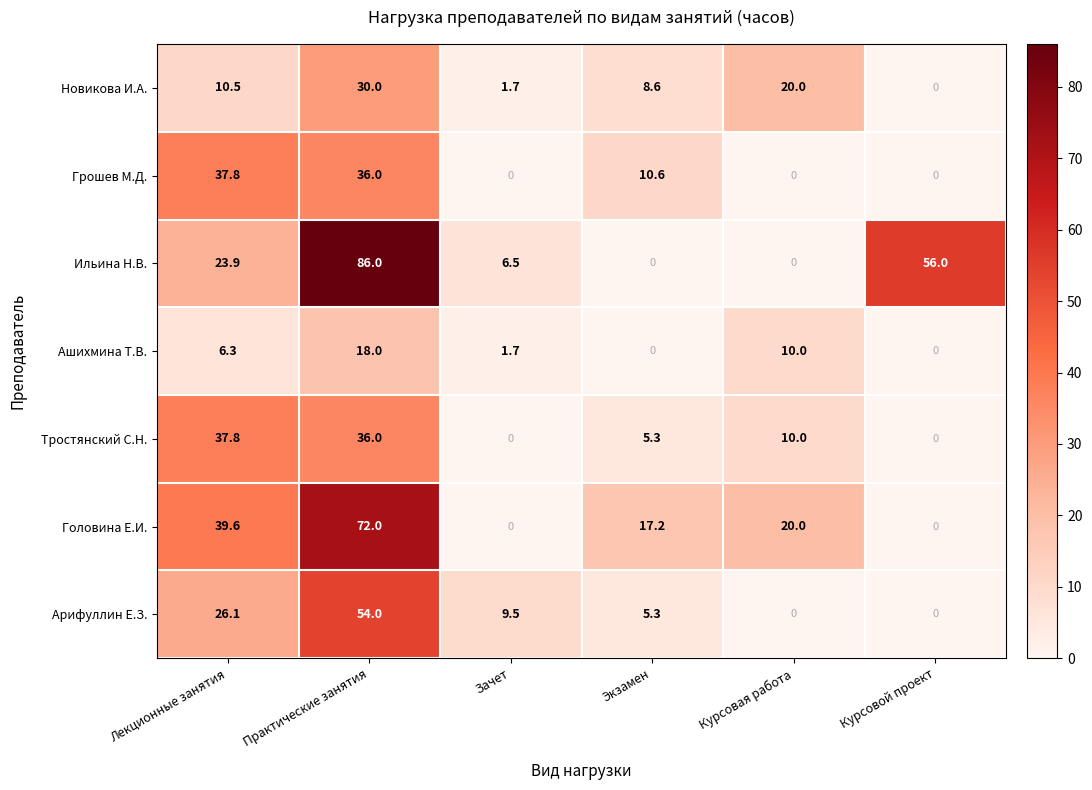

What is the difference between the maximum and second lowest values in the Новикова И.А. series?

28.3